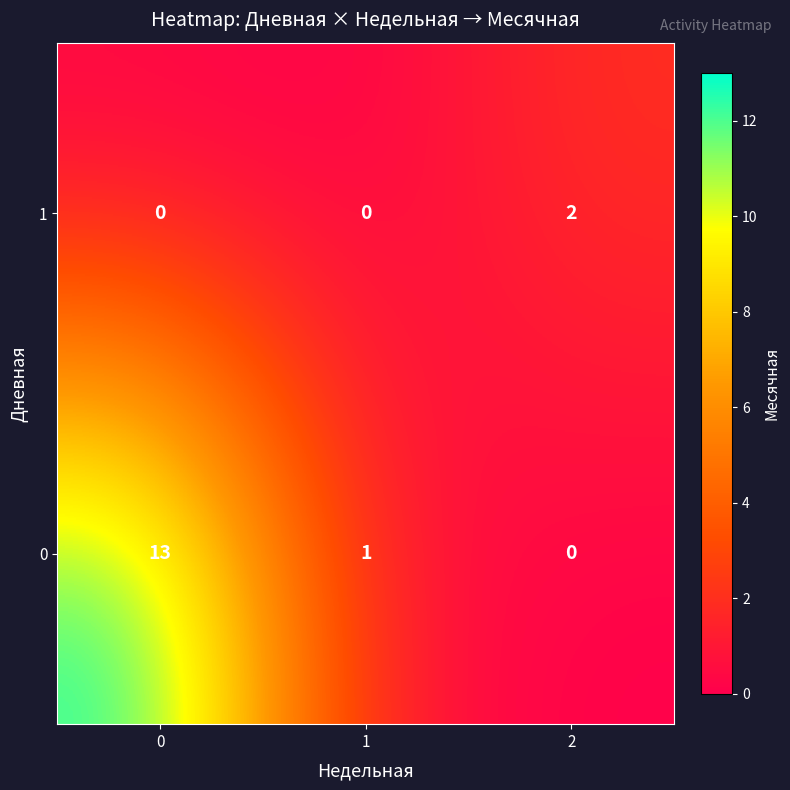

Rank the series at 2 from highest to lowest value.

1, 0